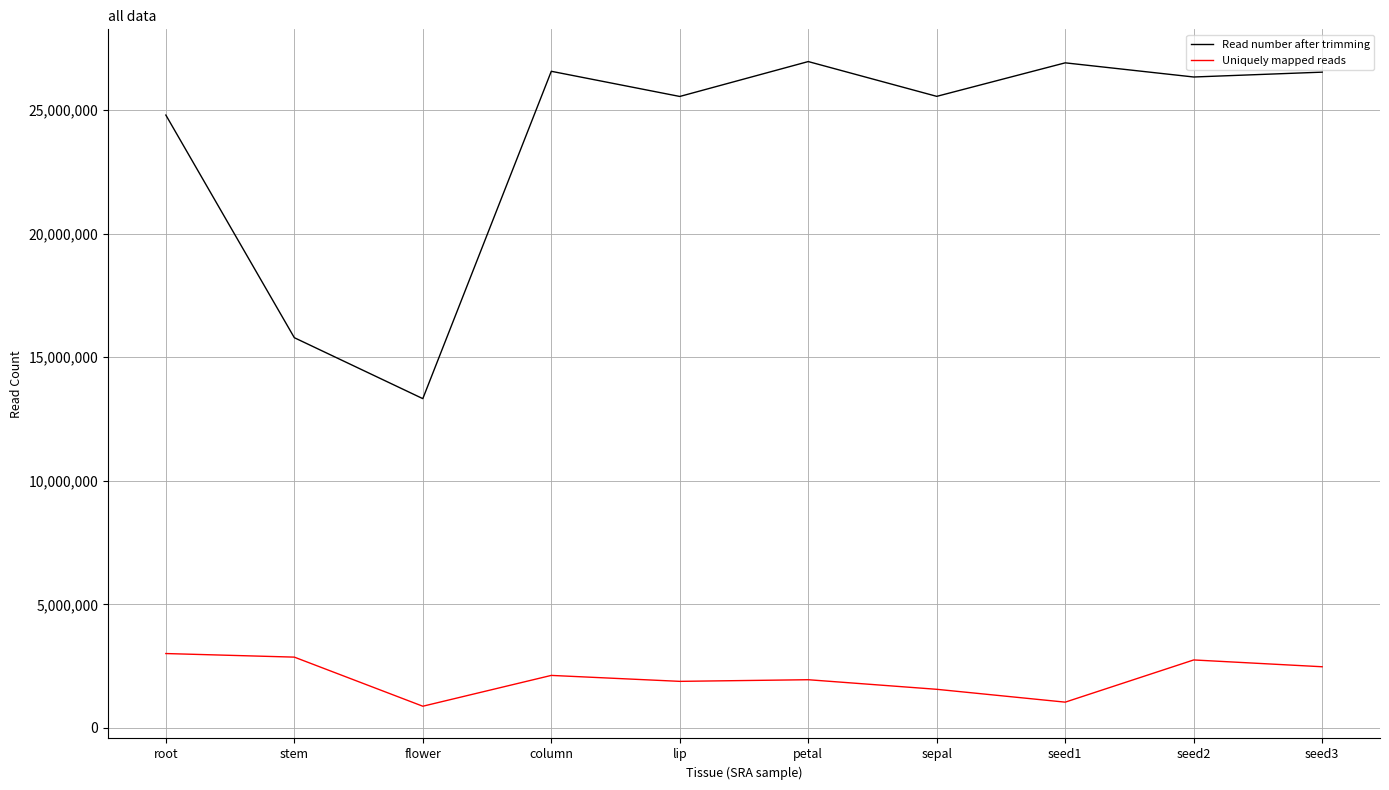

Which series has the largest range (max minus min)?

Read number after trimming